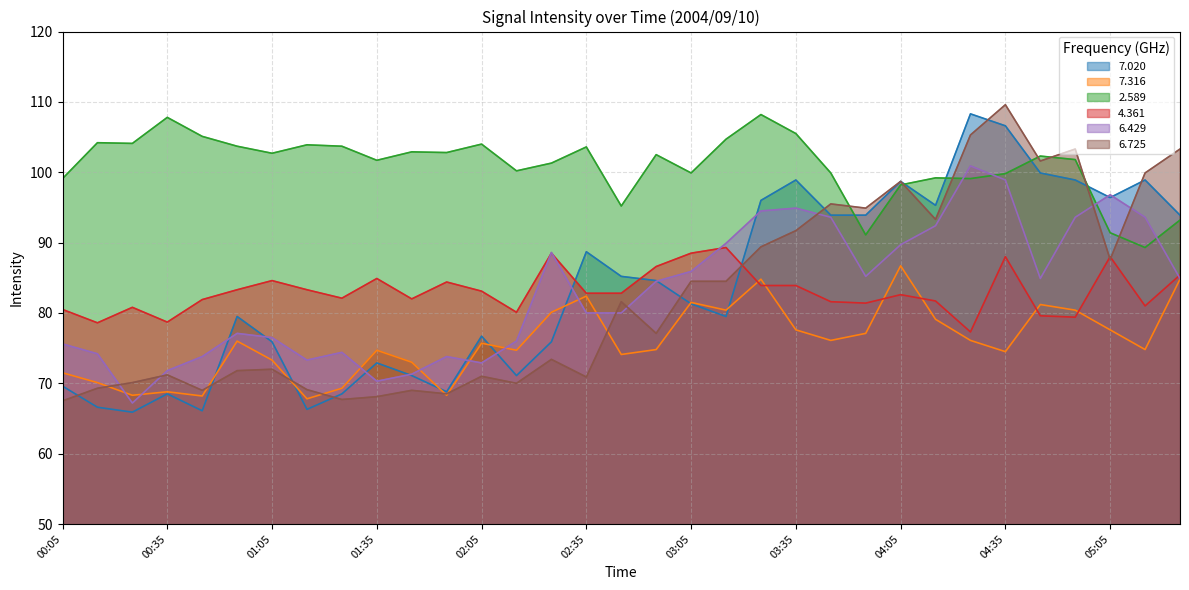

What is the difference between the second highest and second lowest values in the 2.589 series?

16.7